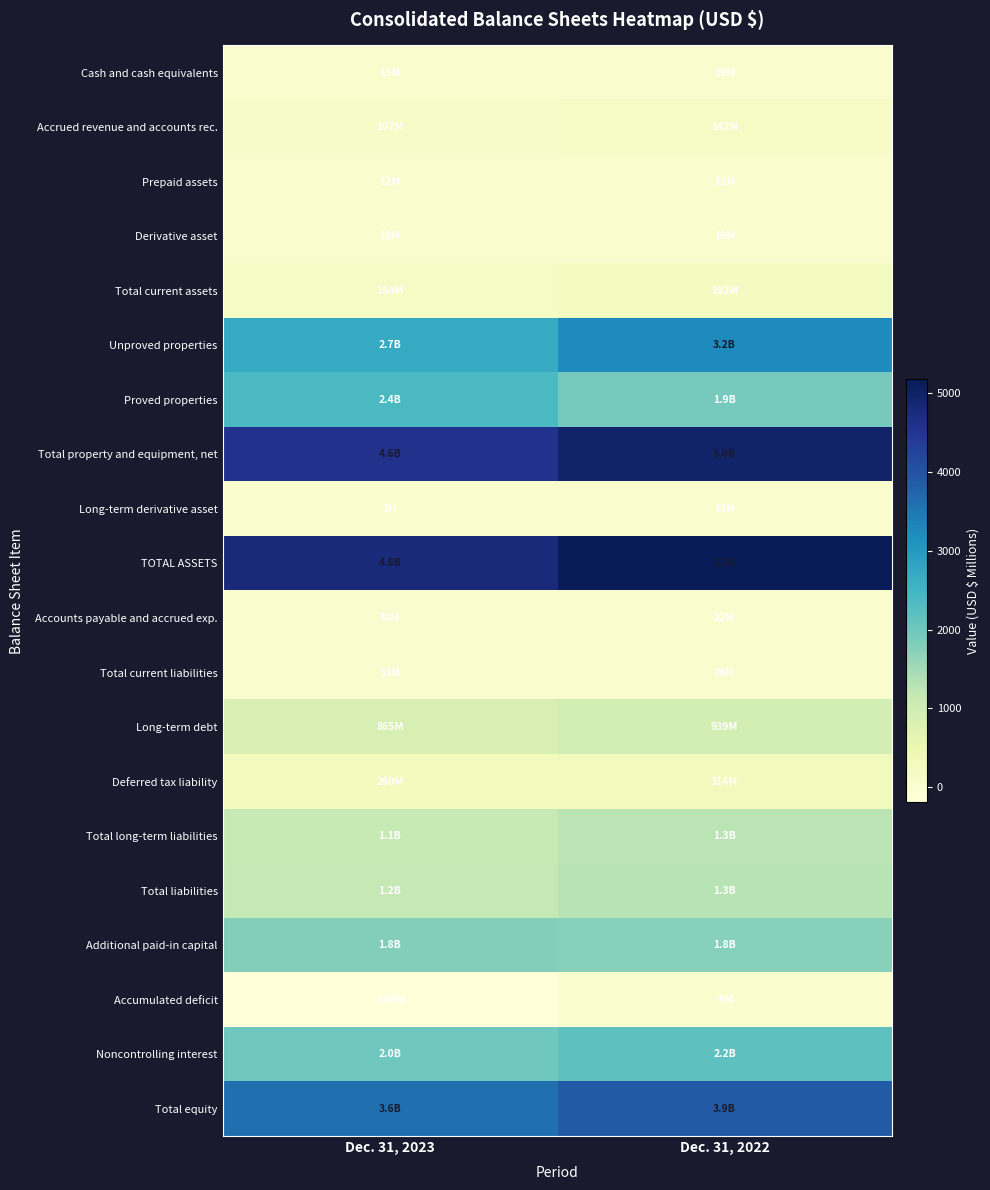

At Dec. 31, 2023, list the series in order from largest to smallest.

TOTAL ASSETS, Total property and equipment, net, Total equity, Unproved properties, Proved properties, Noncontrolling interest, Additional paid-in capital, Total liabilities, Total long-term liabilities, Long-term debt, Deferred tax liability, Total current assets, Accrued revenue and accounts rec., Total current liabilities, Accounts payable and accrued exp., Derivative asset, Cash and cash equivalents, Prepaid assets, Long-term derivative asset, Accumulated deficit